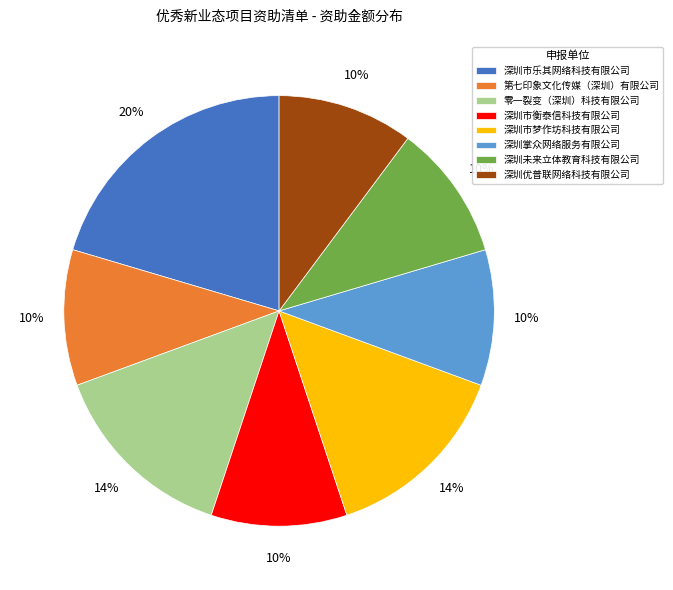

True or false: 深圳市乐其网络科技有限公司 accounts for 28% of the total.

False